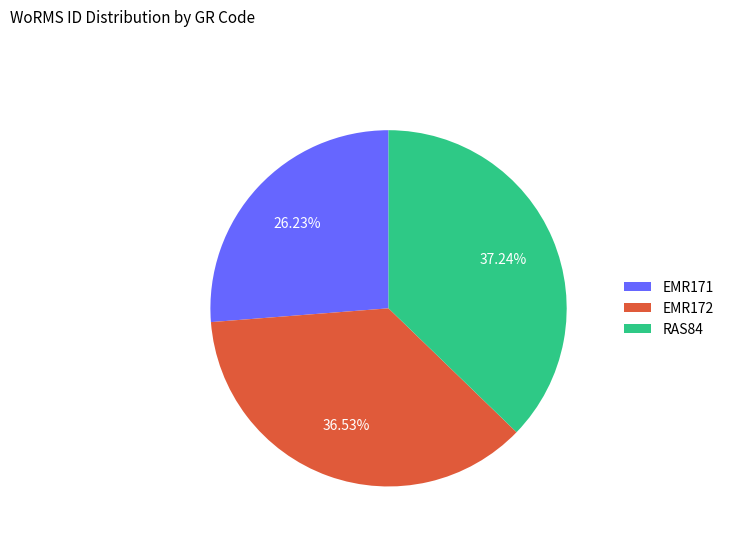

Rank the categories by value from lowest to highest.

EMR171, EMR172, RAS84